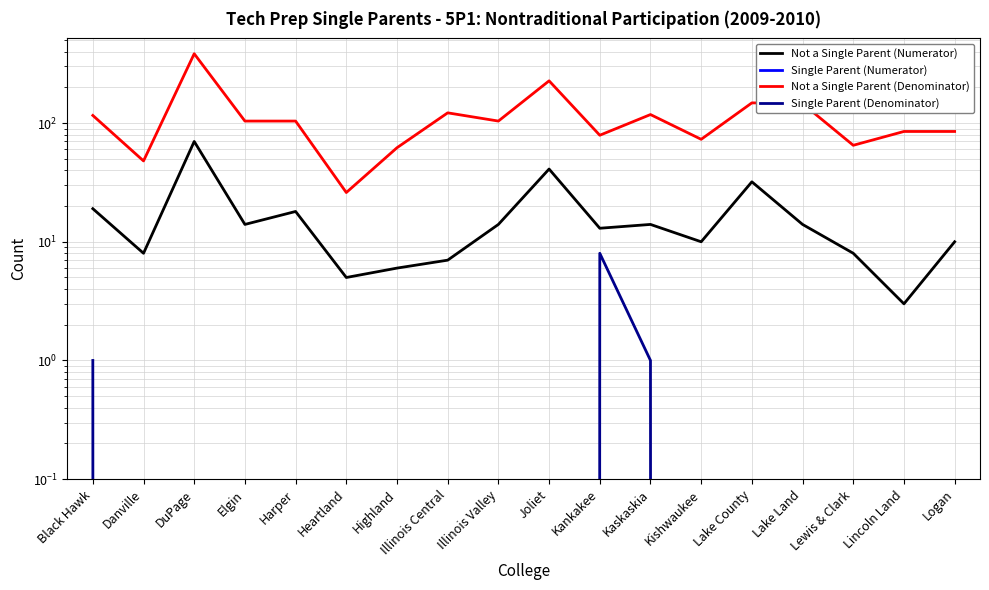

Rank the series at Harper from lowest to highest value.

Single Parent (Numerator), Single Parent (Denominator), Not a Single Parent (Numerator), Not a Single Parent (Denominator)